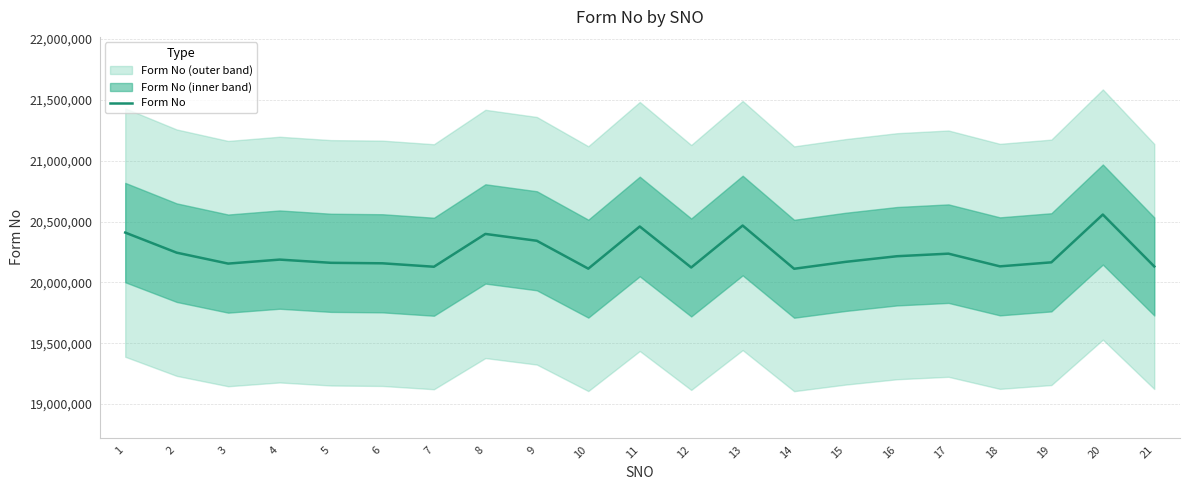

What is the sum of the values at 8 and 6?

40554529